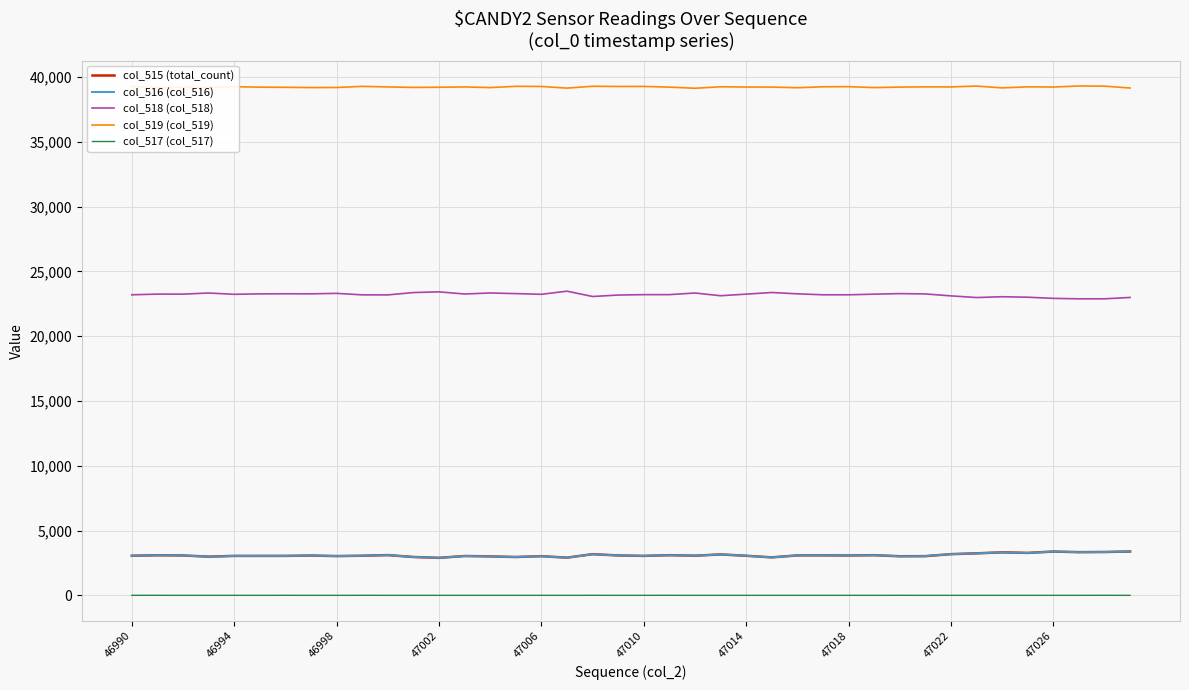

What is the lowest value of the col_519 (col_519) series?

39139